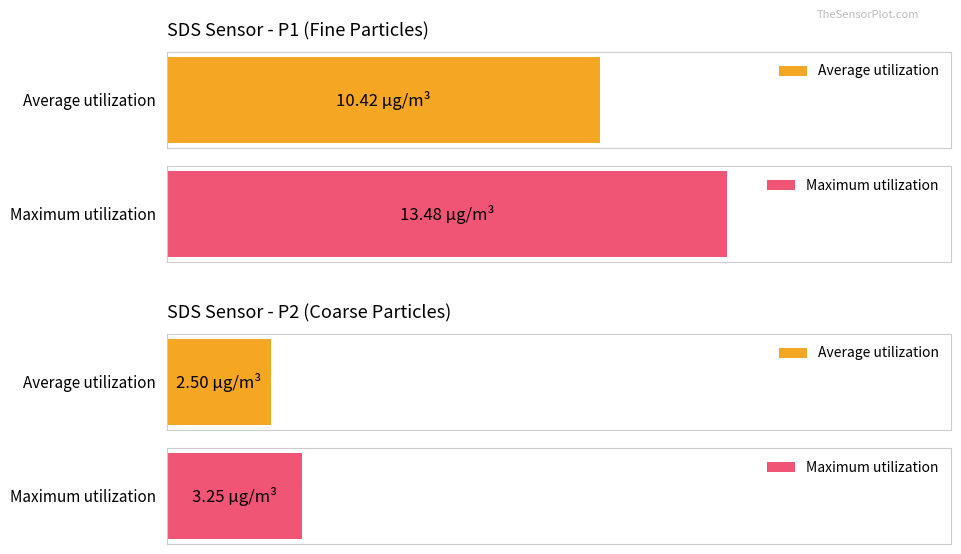

Which series has the largest total across all categories?

SDS_P1